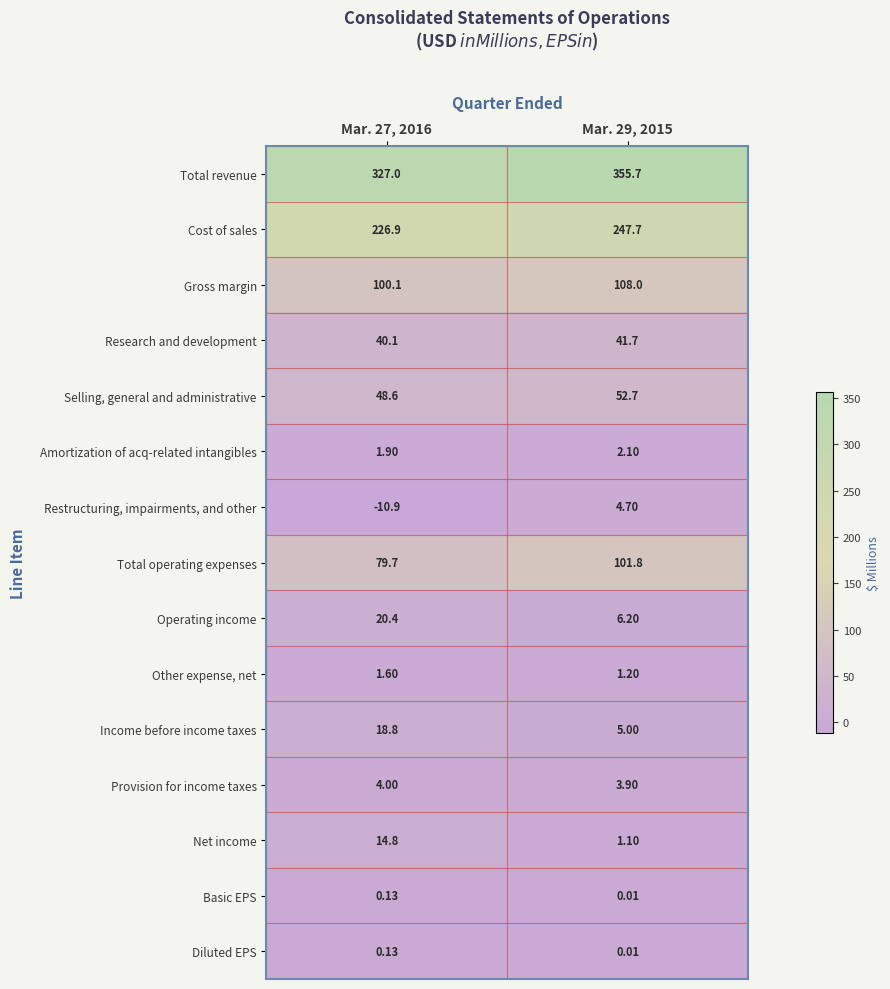

Which series has the largest total across all categories?

Total revenue